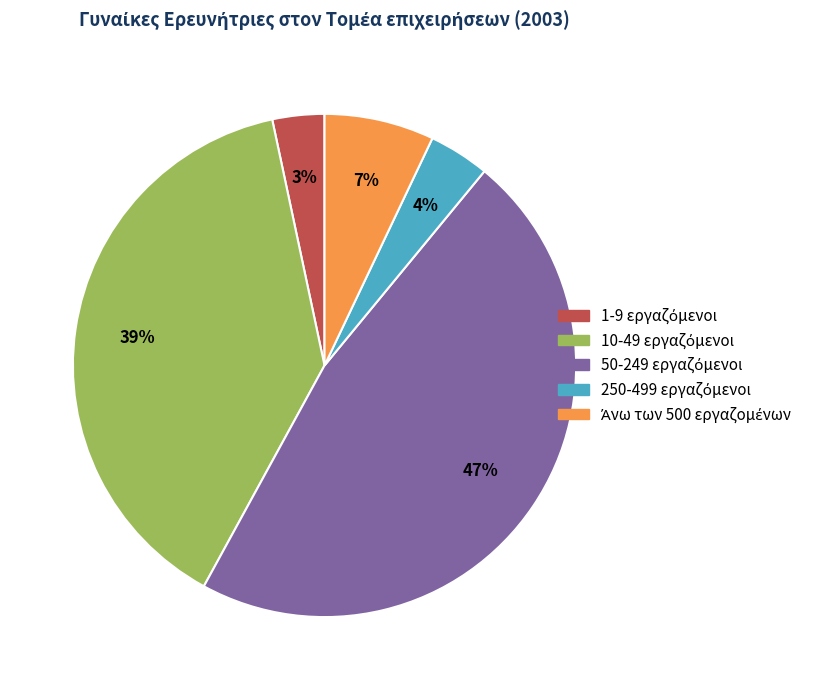

Is there a majority slice in this chart?

No